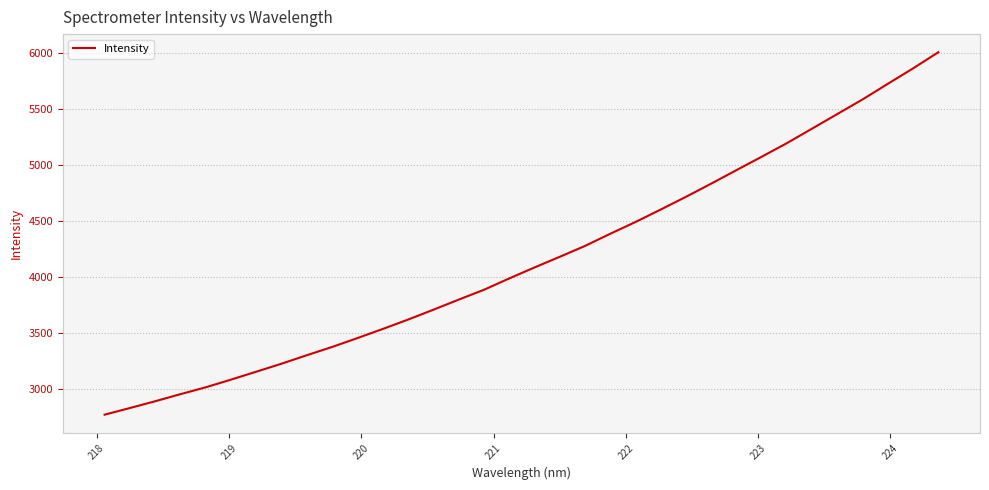

What is the difference between the maximum and minimum values?

3241.8